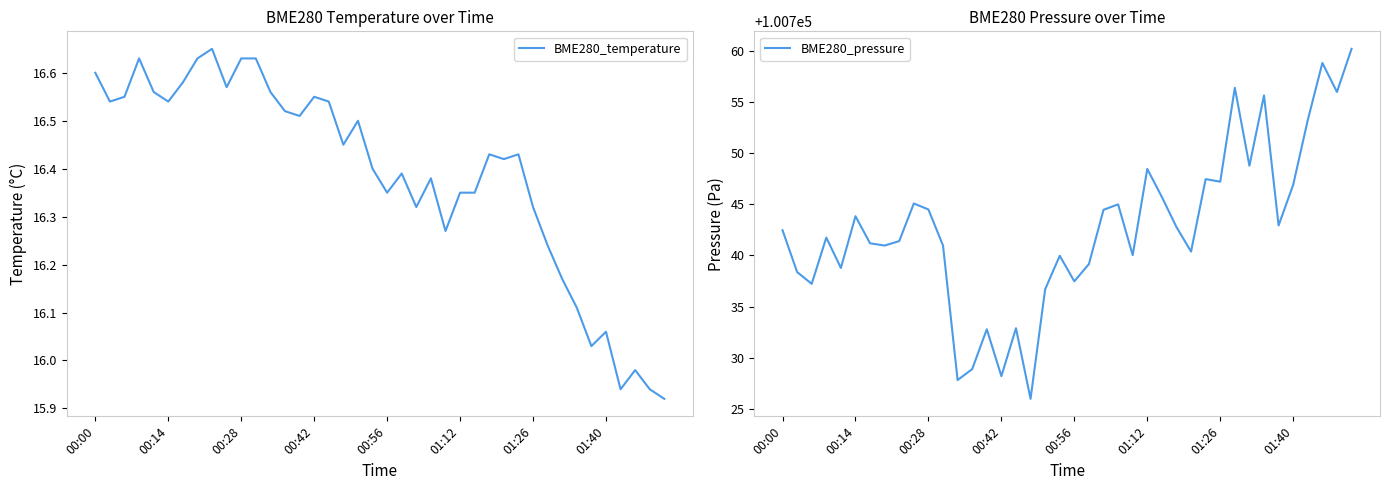

Which has a higher value, 39 or 25?

25